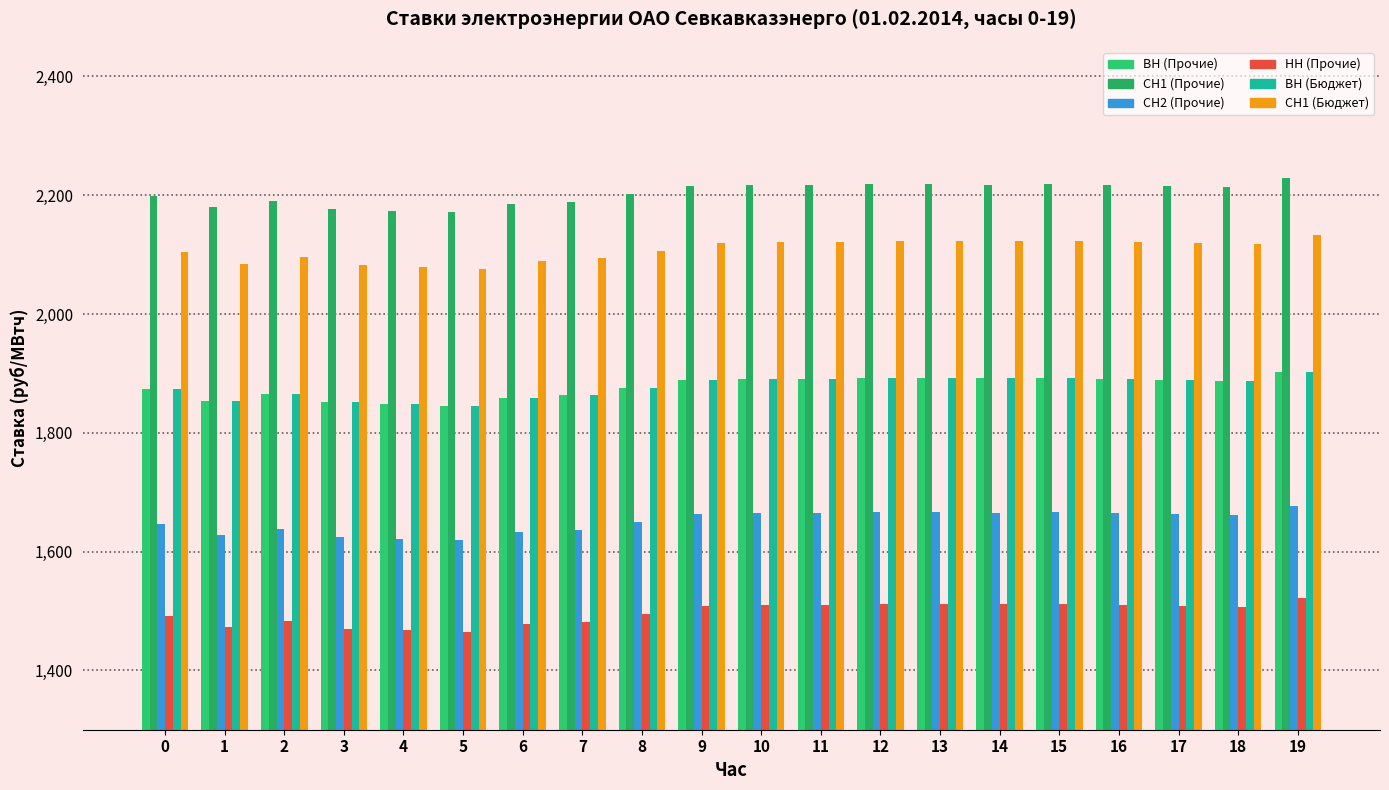

Does the chart contain stacked bars?

No